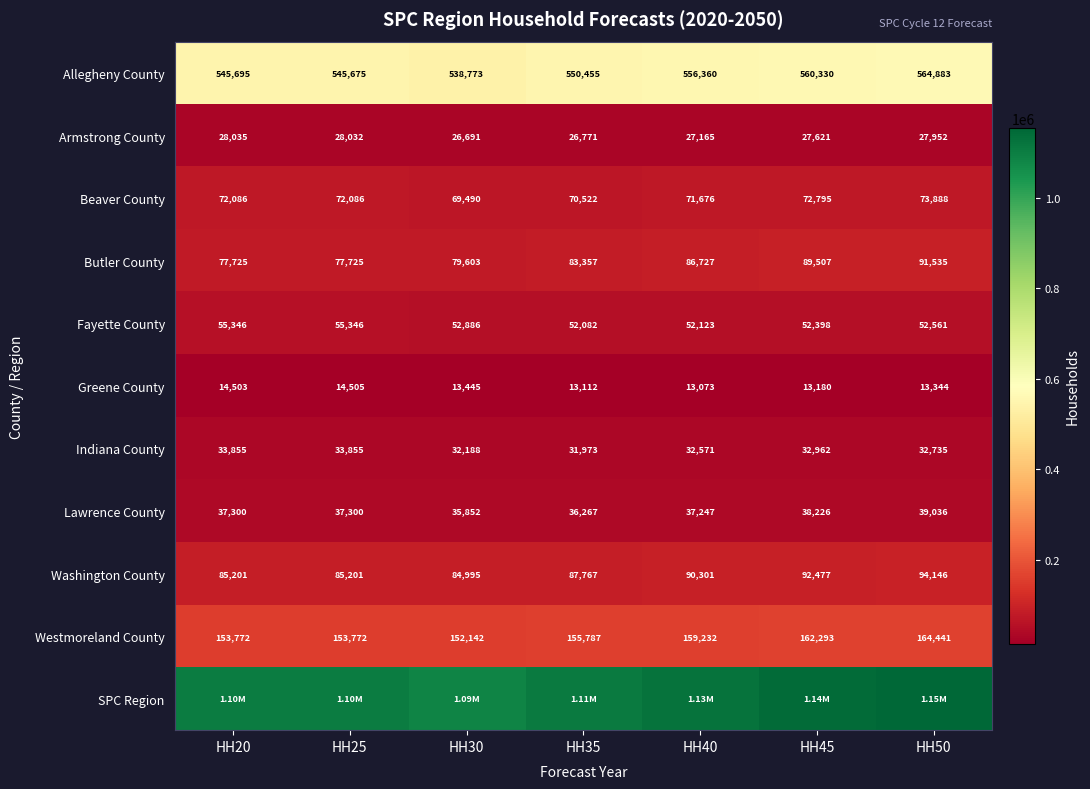

True or false: Washington County has a value of 85201 at HH25.

True